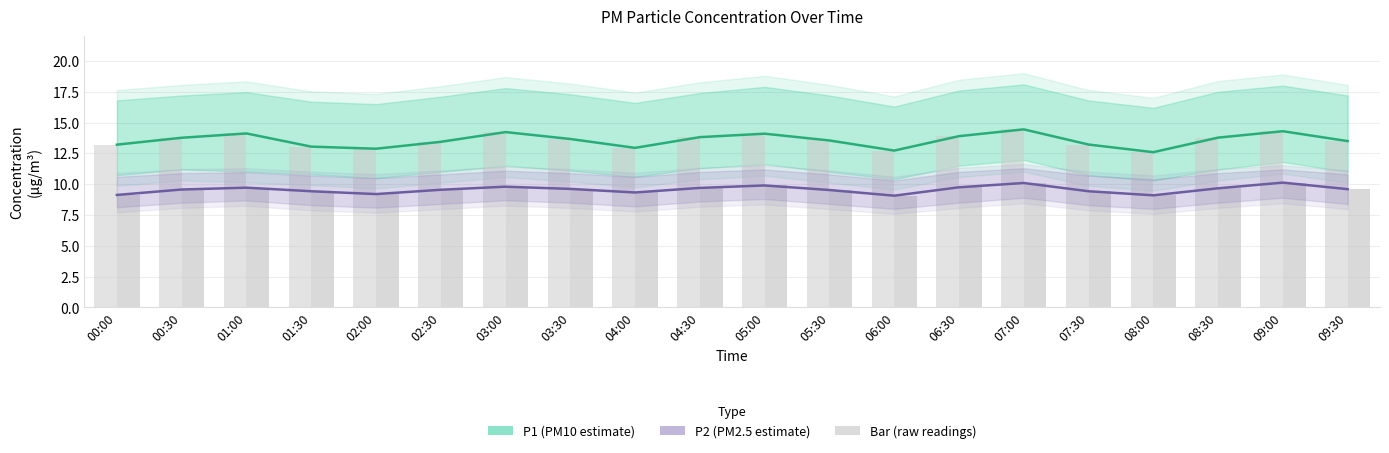

Reading left to right, extract all data points from this chart.

P1: 00:00=13.2	00:30=13.8	01:00=14.1	01:30=13.1	02:00=12.9	02:30=13.4	03:00=14.2	03:30=13.7	04:00=12.9	04:30=13.8	05:00=14.1	05:30=13.6	06:00=12.7	06:30=13.9	07:00=14.4	07:30=13.2	08:00=12.6	08:30=13.8	09:00=14.3	09:30=13.5
P2: 00:00=9.1	00:30=9.6	01:00=9.7	01:30=9.4	02:00=9.2	02:30=9.6	03:00=9.8	03:30=9.6	04:00=9.3	04:30=9.7	05:00=9.9	05:30=9.5	06:00=9.1	06:30=9.8	07:00=10.1	07:30=9.4	08:00=9.1	08:30=9.7	09:00=10.1	09:30=9.6